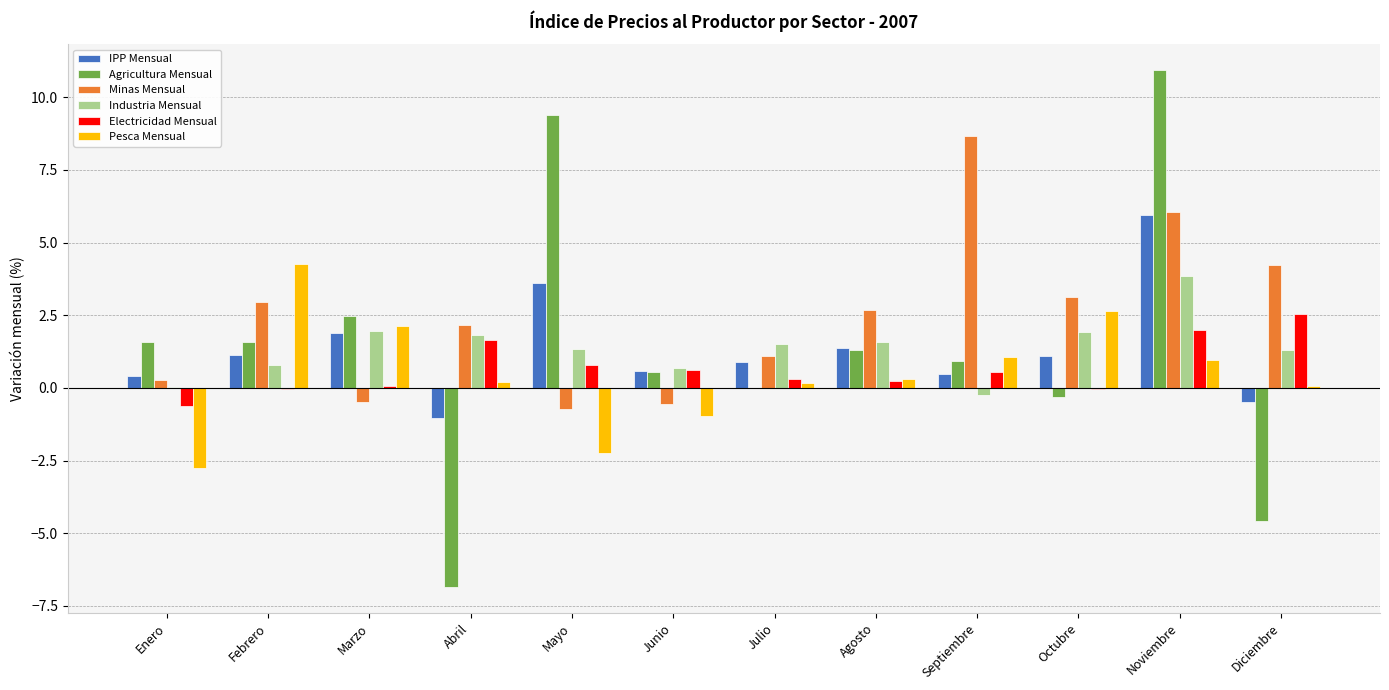

What are all the series names shown in the legend?

IPP Mensual, Agricultura Mensual, Minas Mensual, Industria Mensual, Electricidad Mensual, Pesca Mensual